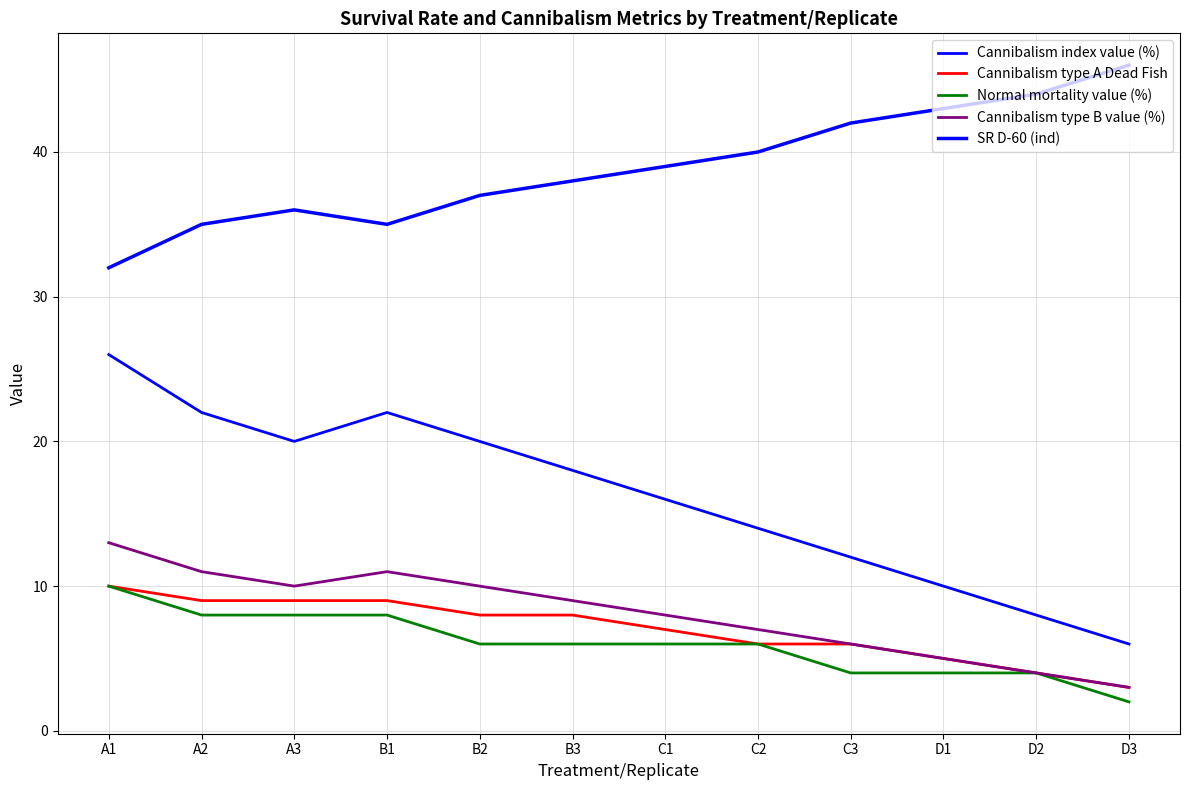

Reading left to right, what are all the values shown in this chart?

Cannibalism index value (%): A1=26	A2=22	A3=20	B1=22	B2=20	B3=18	C1=16	C2=14	C3=12	D1=10	D2=8	D3=6
Cannibalism type A Dead Fish: A1=10	A2=9	A3=9	B1=9	B2=8	B3=8	C1=7	C2=6	C3=6	D1=5	D2=4	D3=3
Normal mortality value (%): A1=10	A2=8	A3=8	B1=8	B2=6	B3=6	C1=6	C2=6	C3=4	D1=4	D2=4	D3=2
Cannibalism type B value (%): A1=13	A2=11	A3=10	B1=11	B2=10	B3=9	C1=8	C2=7	C3=6	D1=5	D2=4	D3=3
SR D-60 (ind): A1=32	A2=35	A3=36	B1=35	B2=37	B3=38	C1=39	C2=40	C3=42	D1=43	D2=44	D3=46